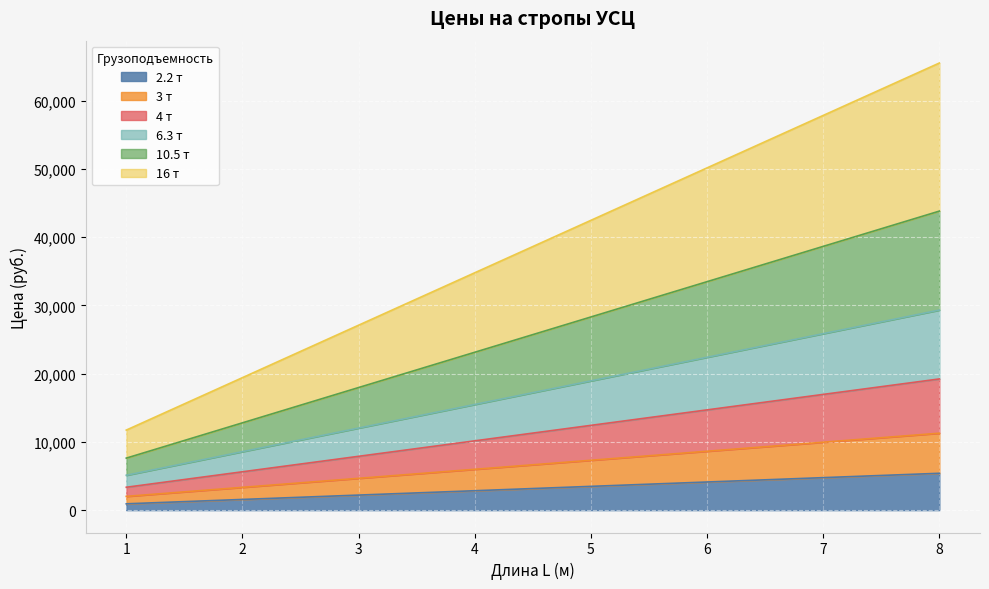

What is the highest value of the 2.2 т series?

5401